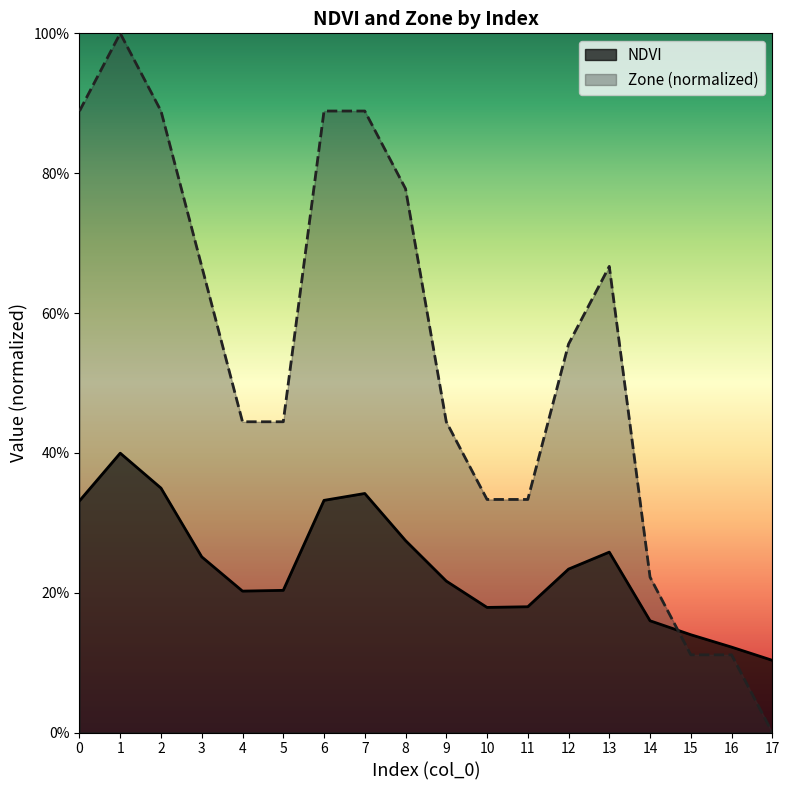

Which series changed the most between 10 and 15?

Zone (normalized)